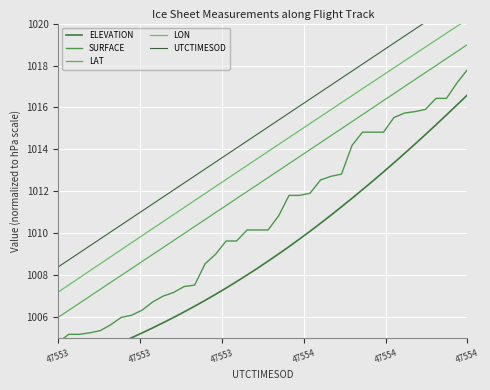

Which category has the lowest value in the LAT series?

47553